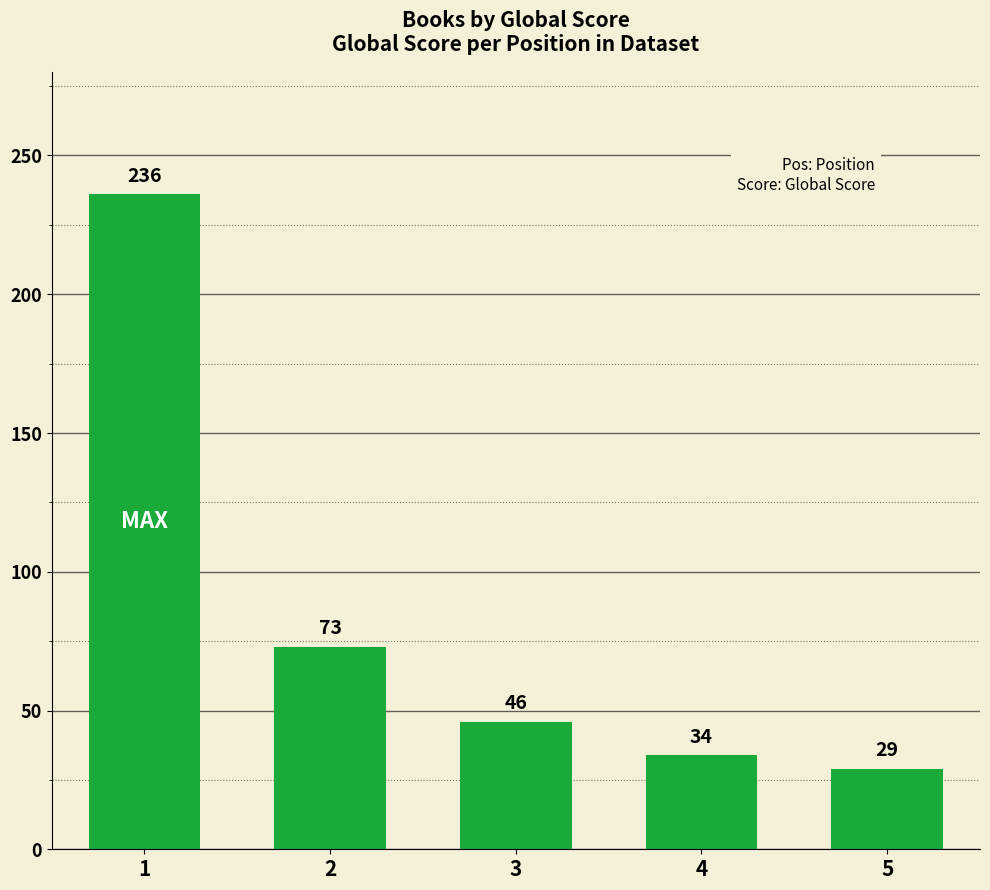

Is it true that the value at 2 is 117?

False